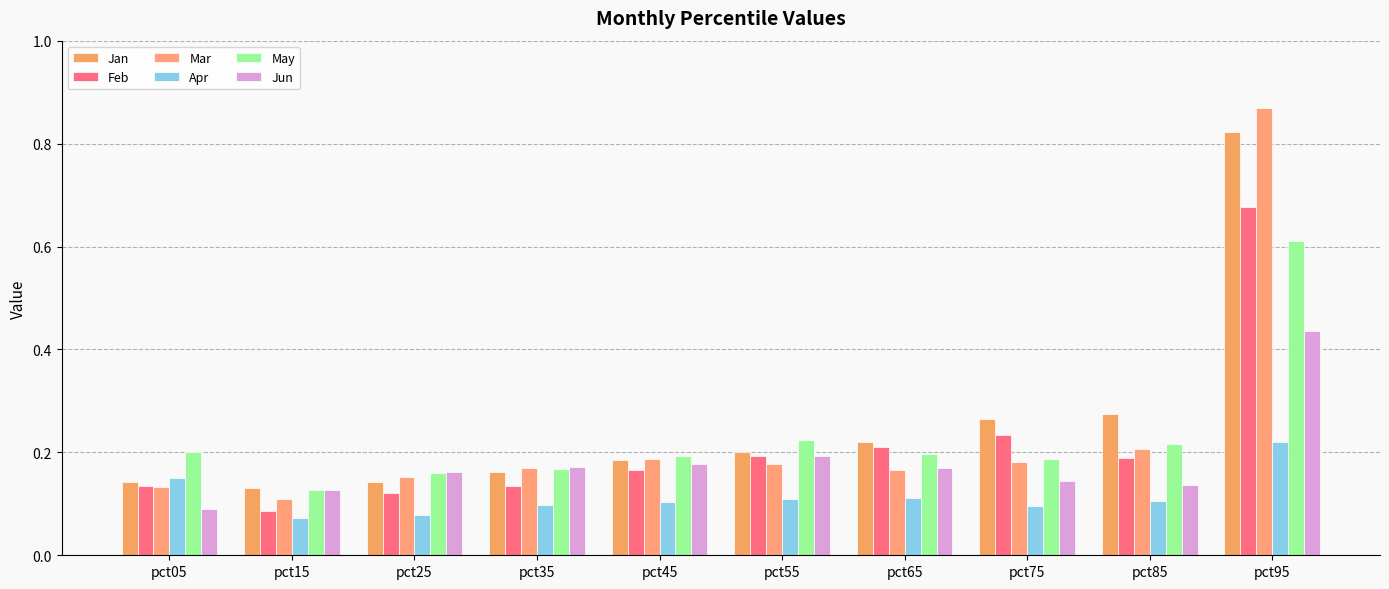

How many groups of bars are there?

10